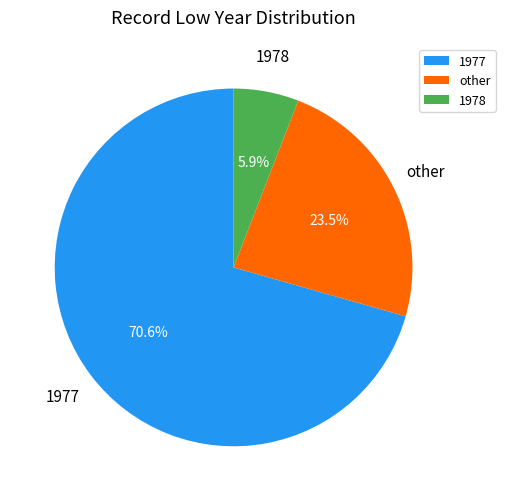

Which has a higher value, 1977 or other?

1977